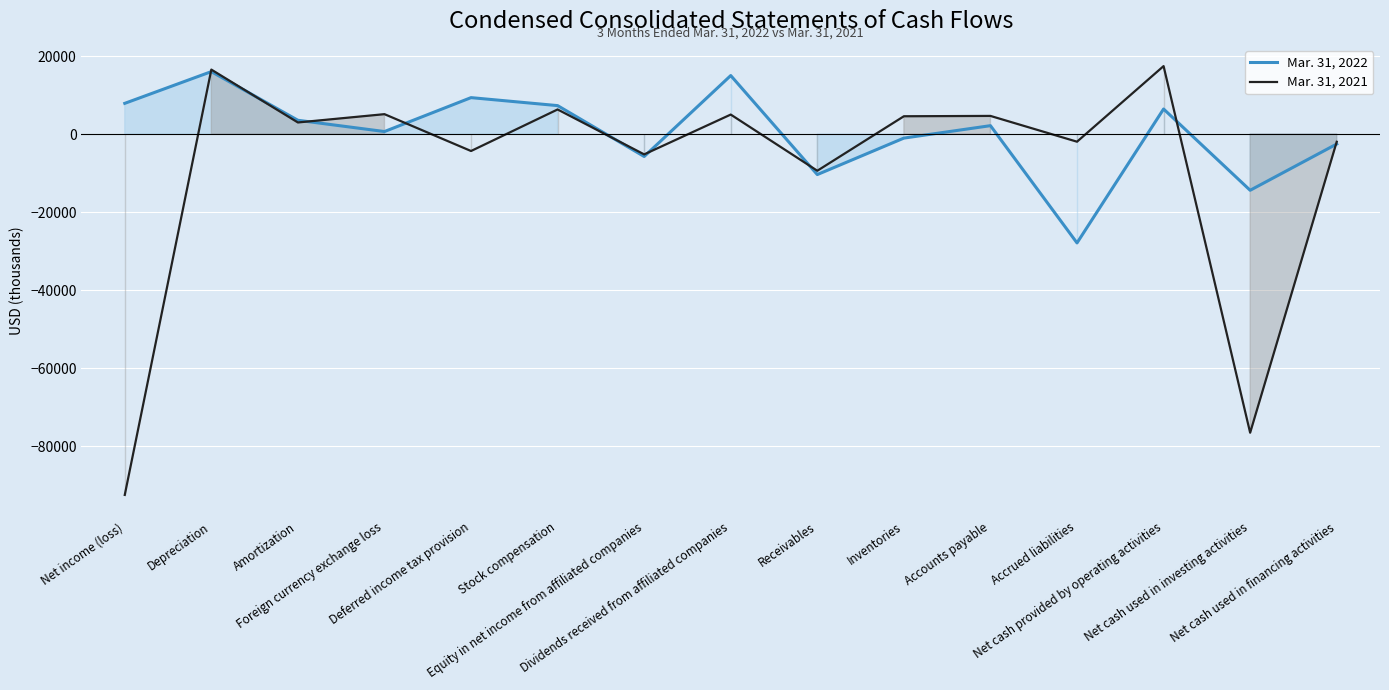

Which series has the largest range (max minus min)?

Mar. 31, 2021